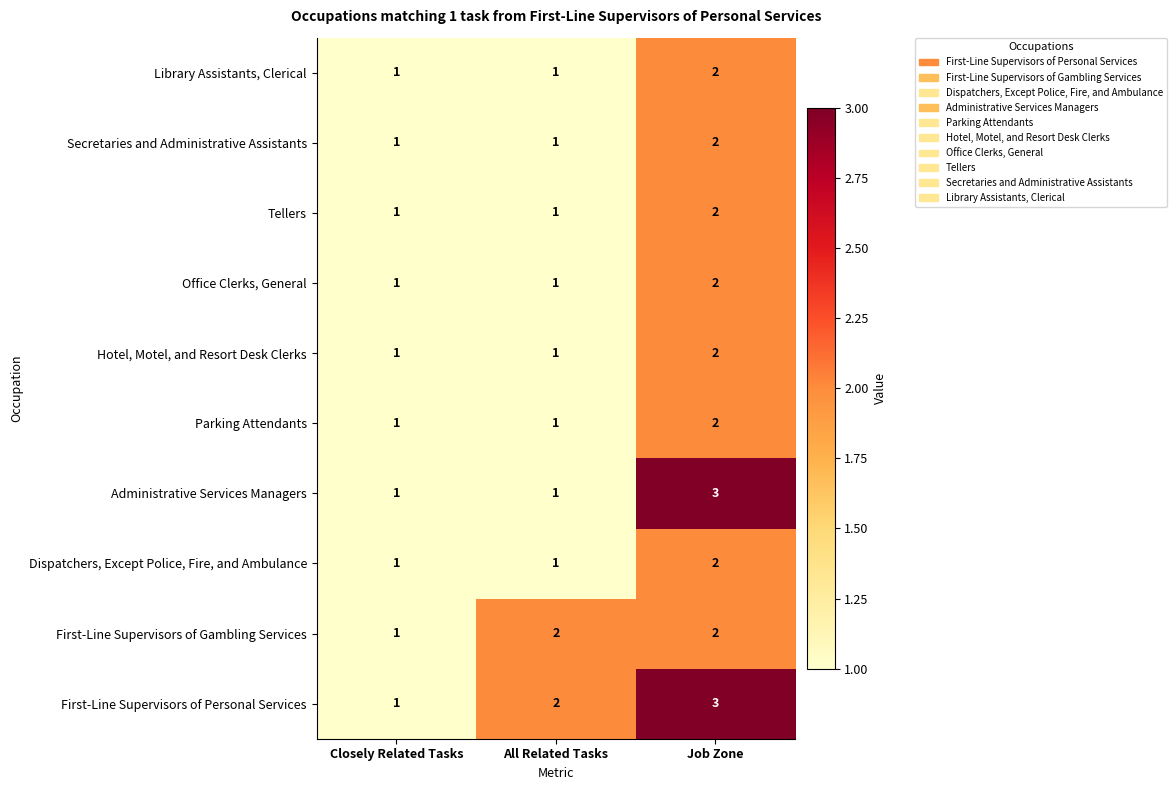

At which category is the sum across all series the highest?

Job Zone